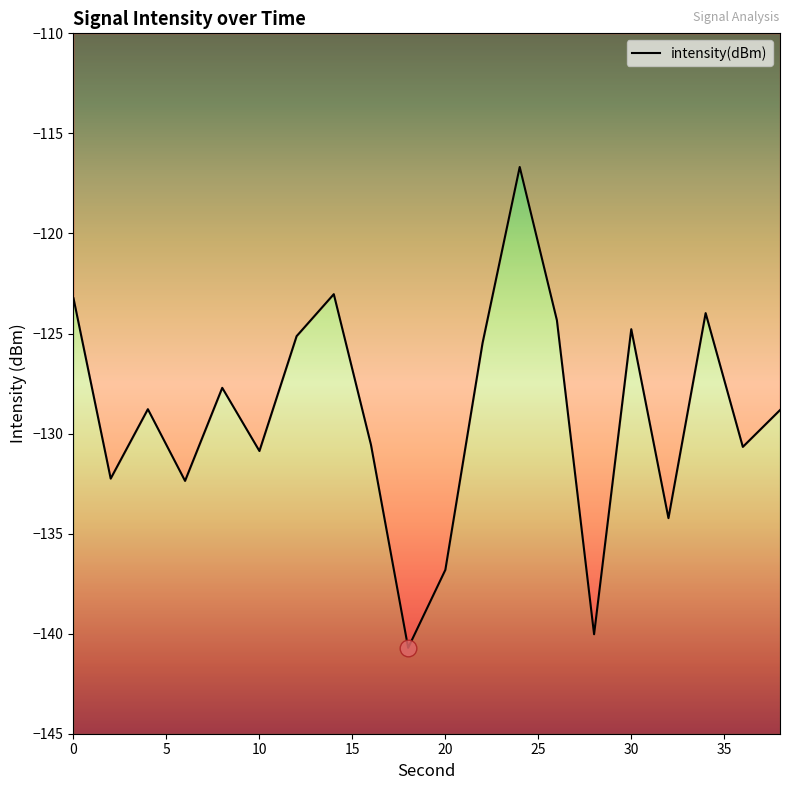

Reading left to right, list all the values displayed in this chart.

0=-123.2	2=-132.3	4=-128.8	6=-132.4	8=-127.7	10=-130.9	12=-125.1	14=-123.0	16=-130.6	18=-140.7	20=-136.8	22=-125.5	24=-116.7	26=-124.3	28=-140.0	30=-124.8	32=-134.2	34=-124.0	36=-130.7	38=-128.8